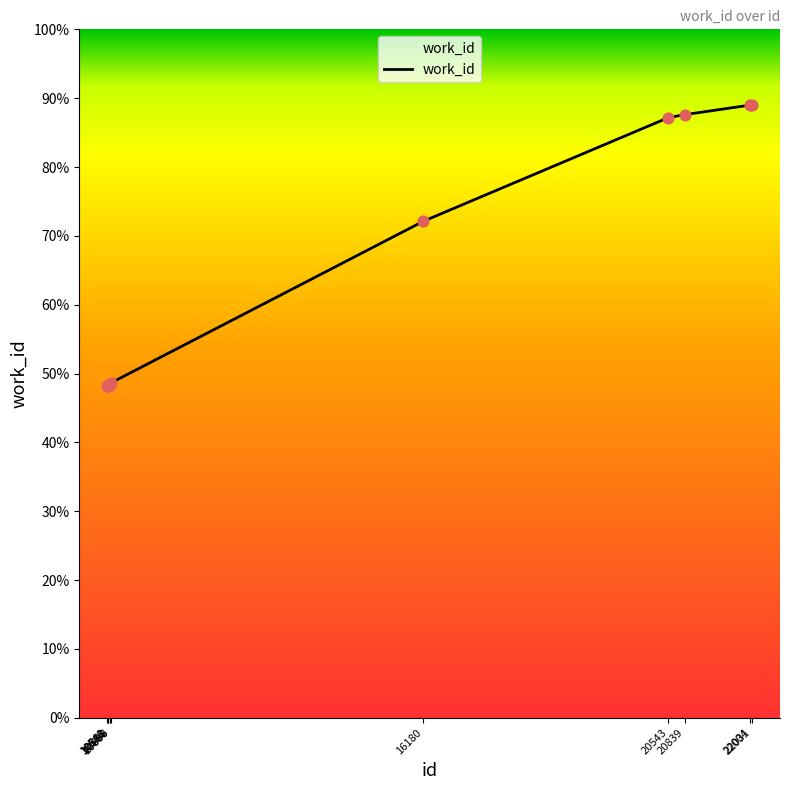

Which has a higher value, 10606 or 22031?

22031